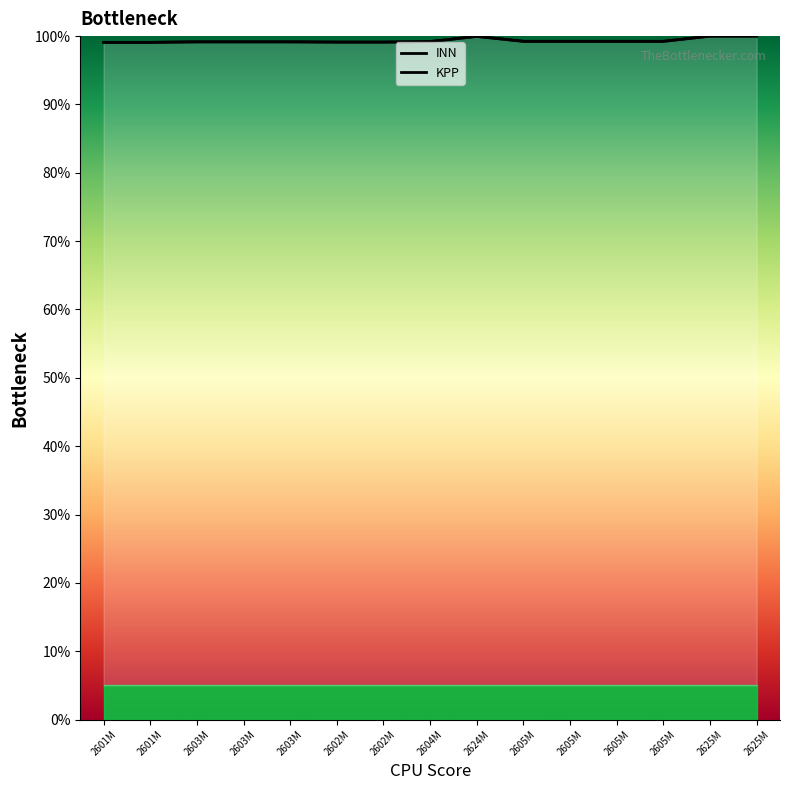

True or false: KPP and INN cross at least once.

False